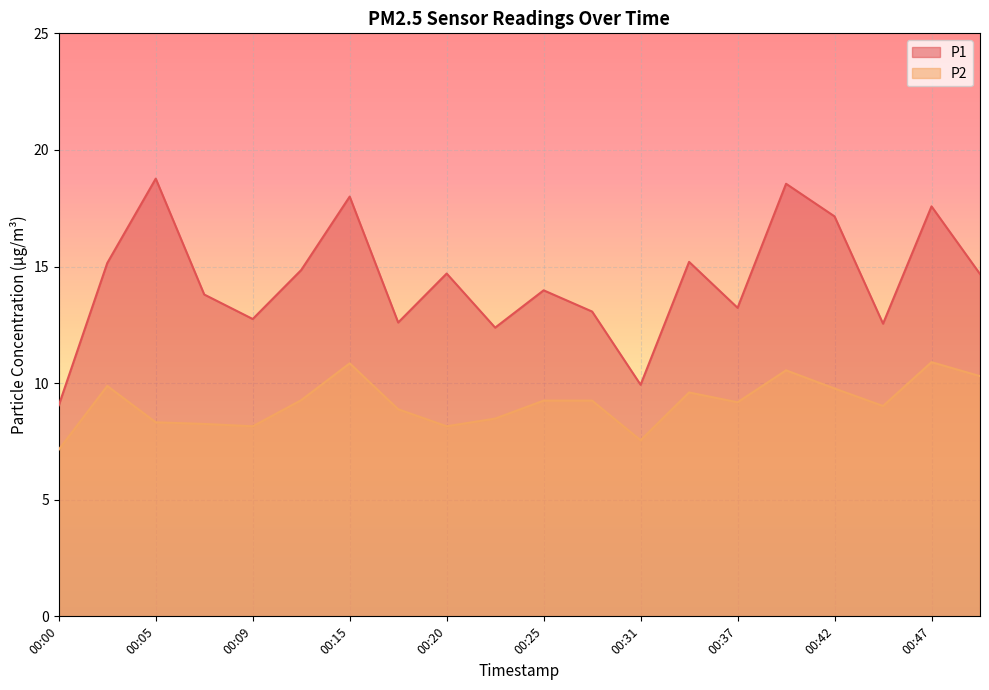

What is the sum of the P1 values at 00:47 and 00:44?

30.1